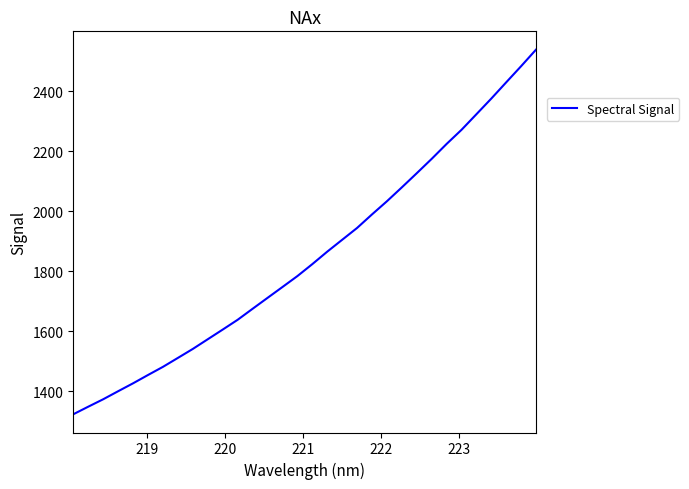

What is the difference between the maximum and minimum values?

1215.0